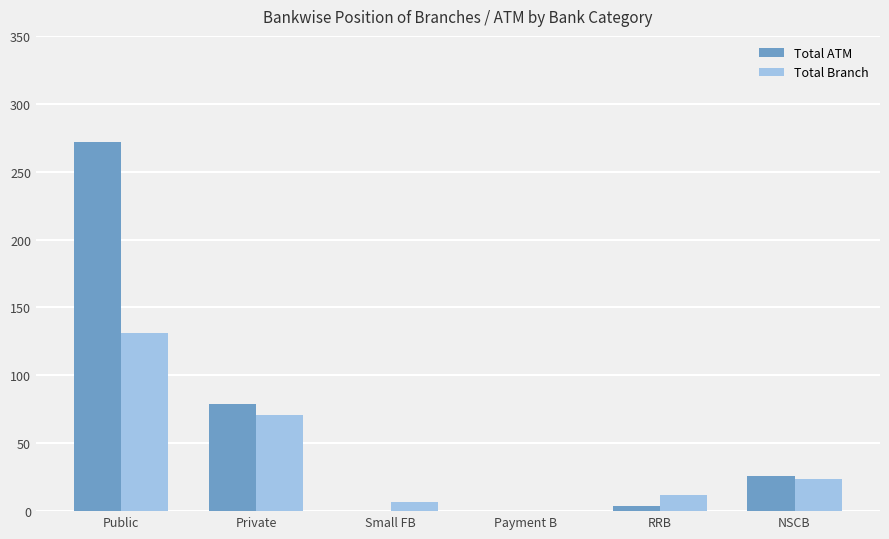

What are all the series names shown in the legend?

Total ATM, Total Branch